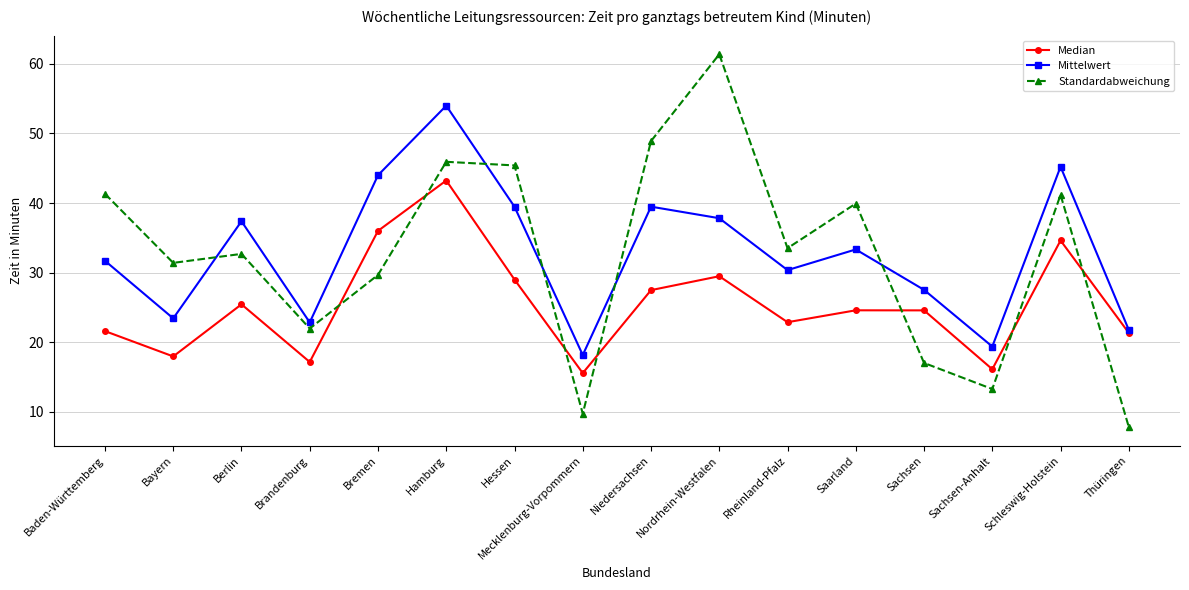

Rank the series by their maximum value, from highest to lowest.

Standardabweichung, Mittelwert, Median